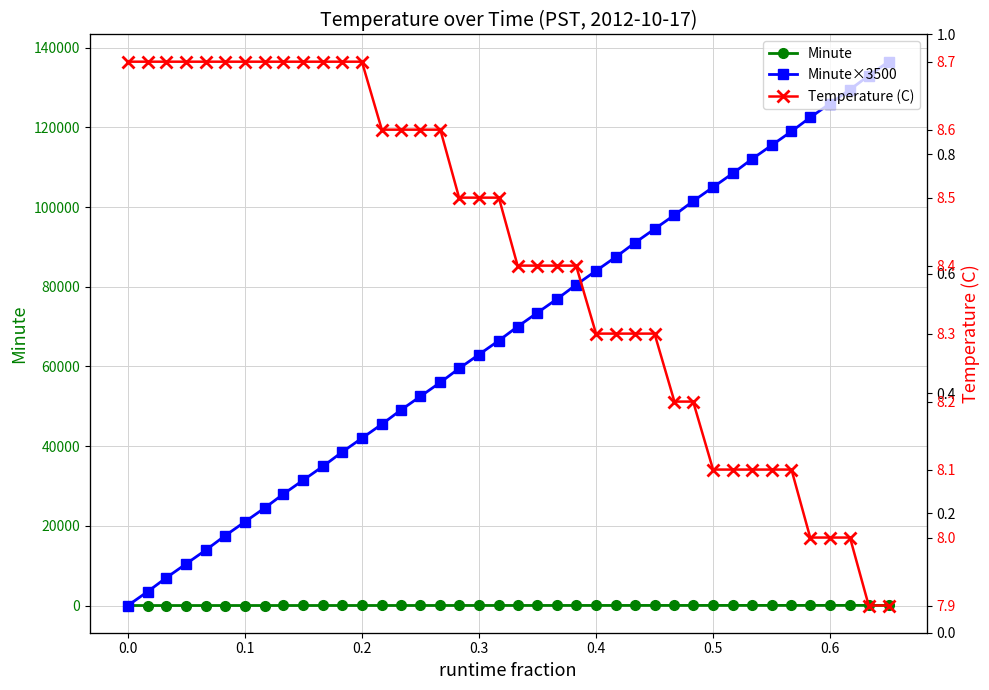

What is the value of the Minute×3500 point at the 9th from the left?

28000.0